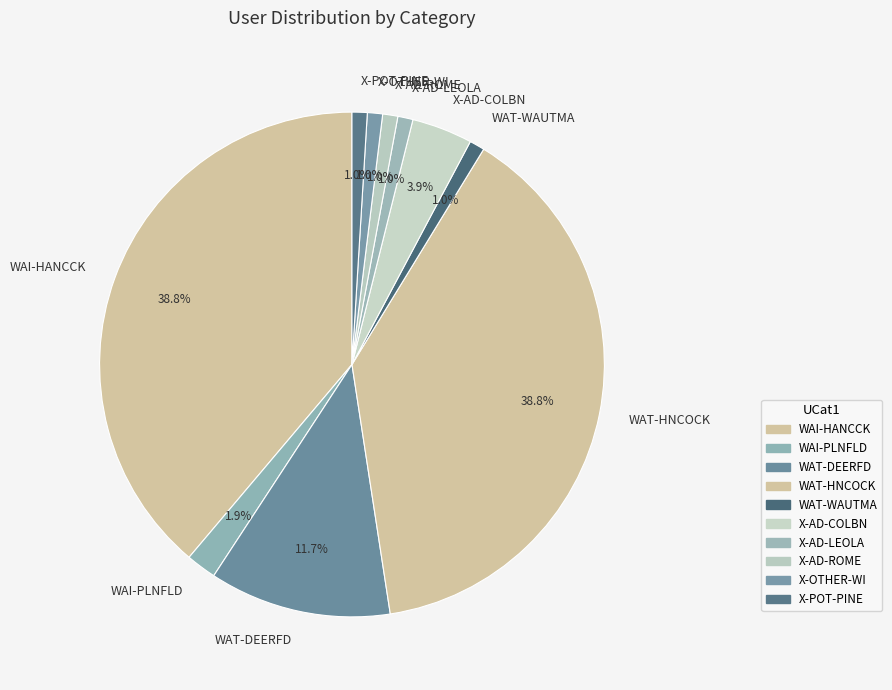

Which has a higher value, WAI-HANCCK or WAT-DEERFD?

WAI-HANCCK